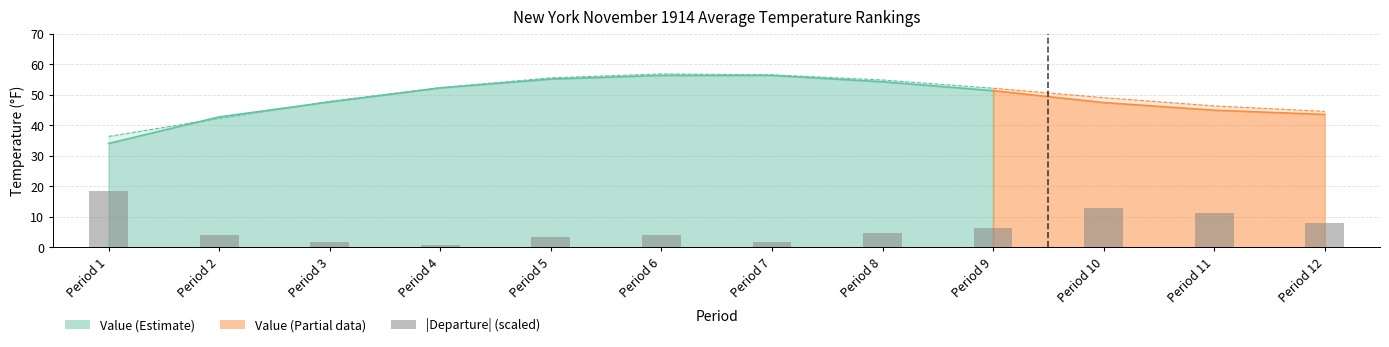

What is the difference between the maximum and minimum values?

17.6